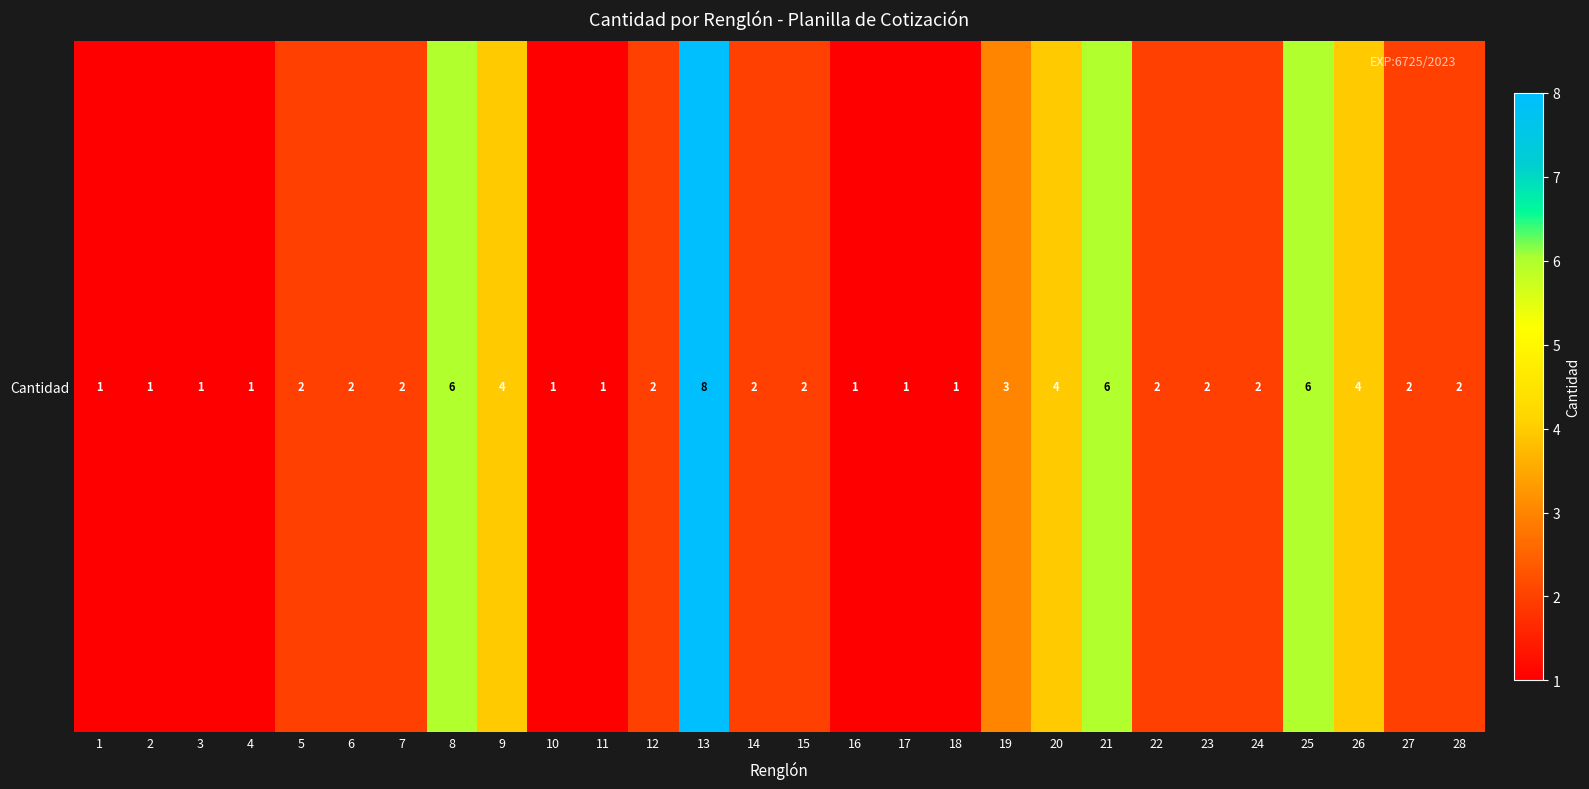

Which label corresponds to the smallest value in the chart?

1